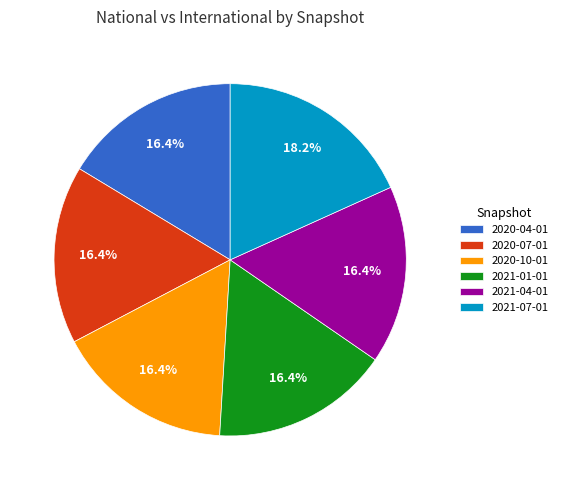

Combined, what portion of the pie is 2021-01-01 and 2020-10-01?

32.7%